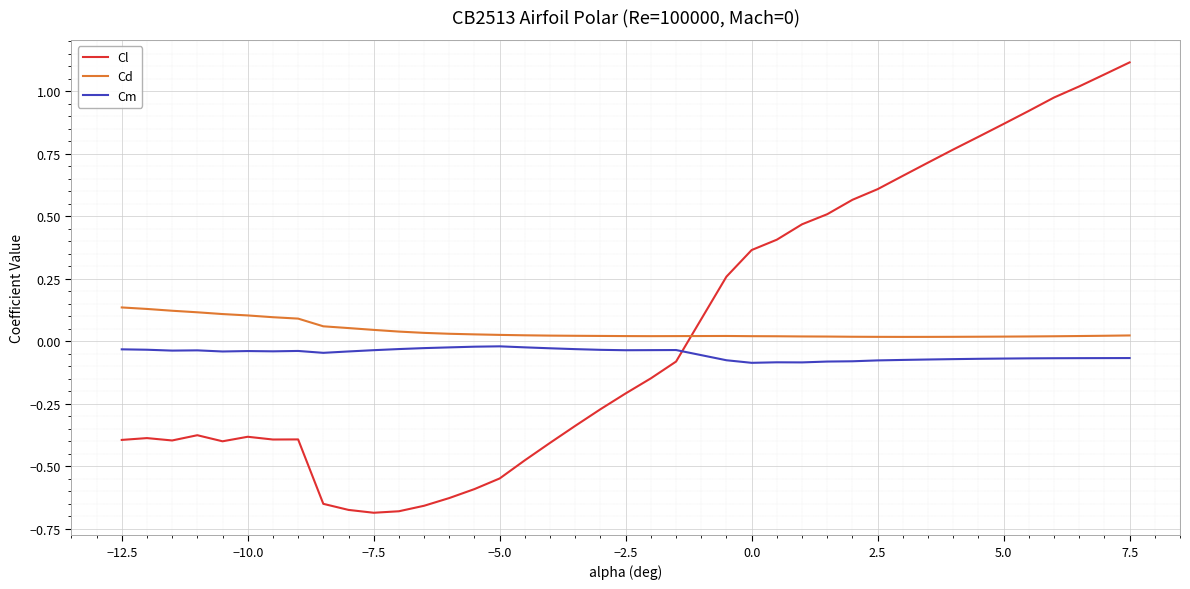

True or false: Cd and Cm cross at least once.

False